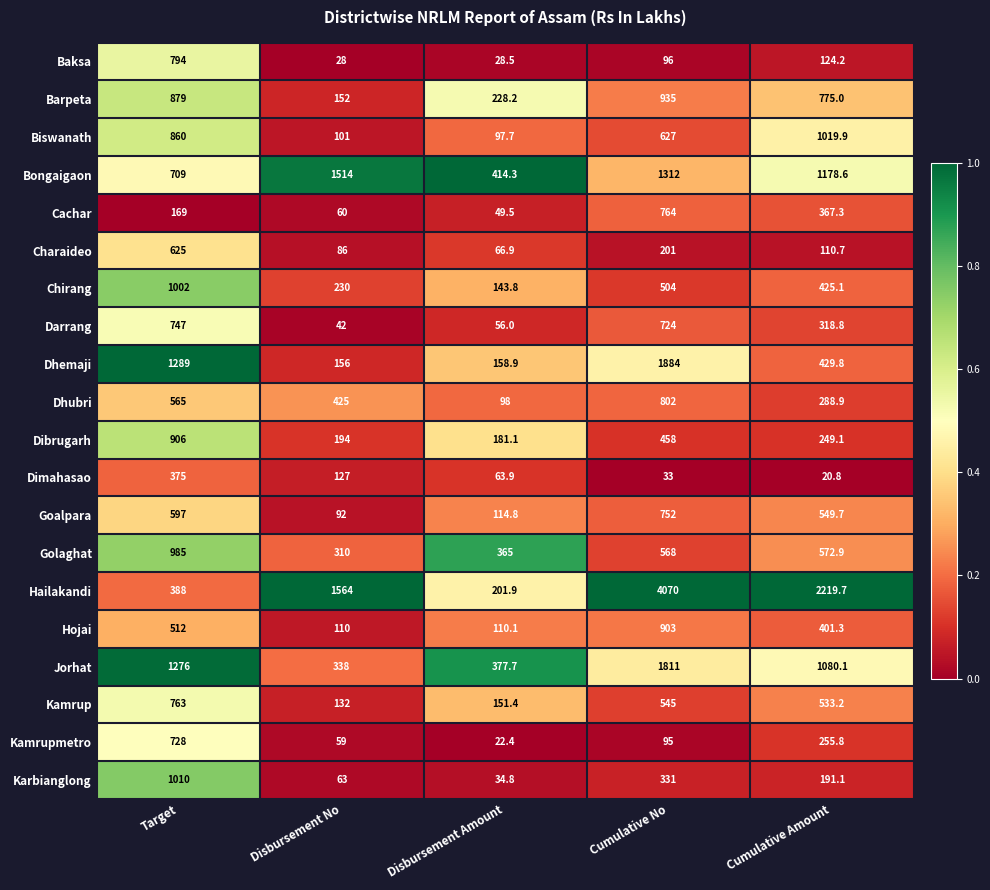

What is the sum of all Darrang values?

1887.8